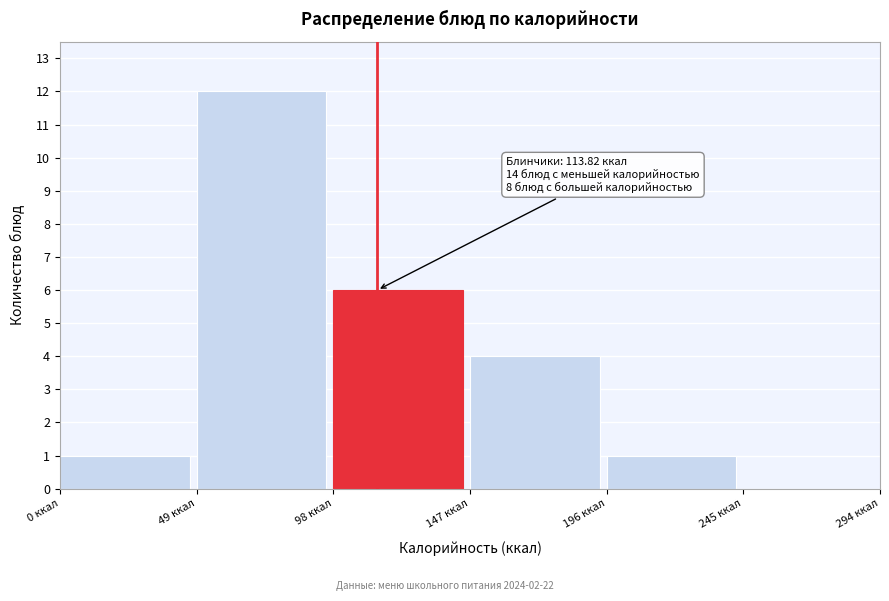

Which range on the x-axis has the tallest bar?

49 to 98